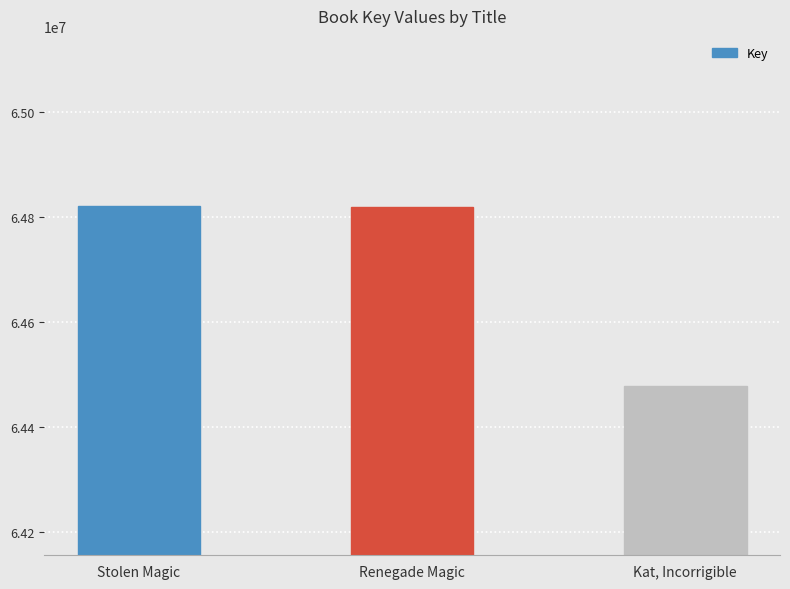

What is the smallest value displayed?

64479023